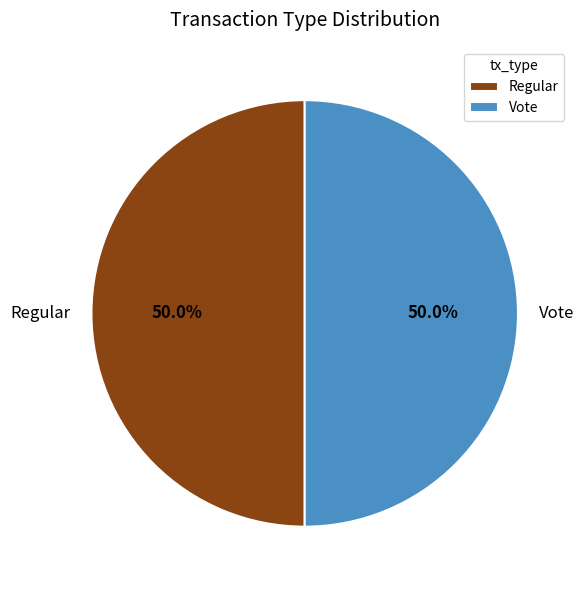

What is the ratio of the value at Vote to the value at Regular?

1.0